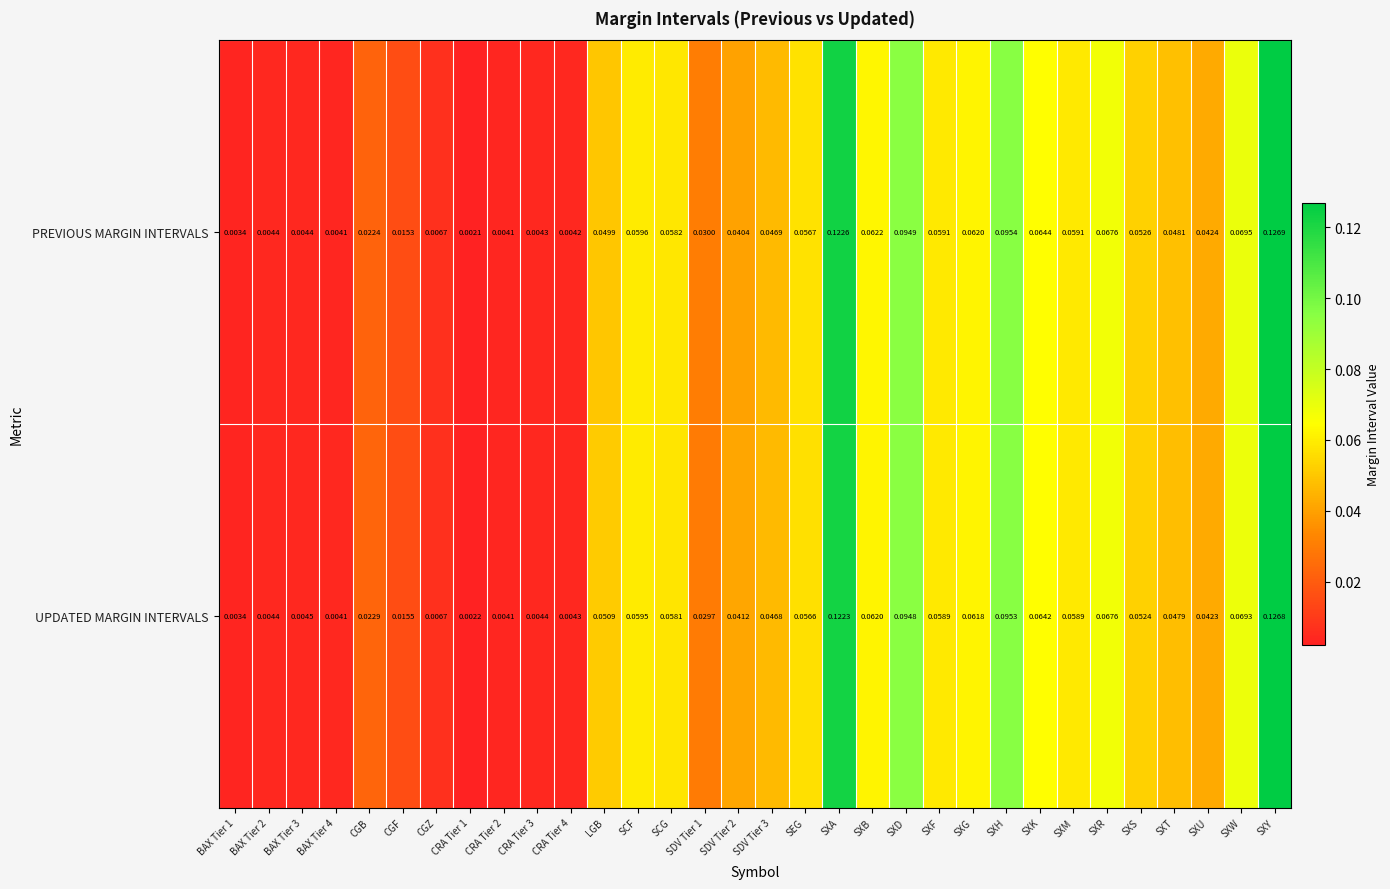

At which category is the sum across all series the highest?

SXY